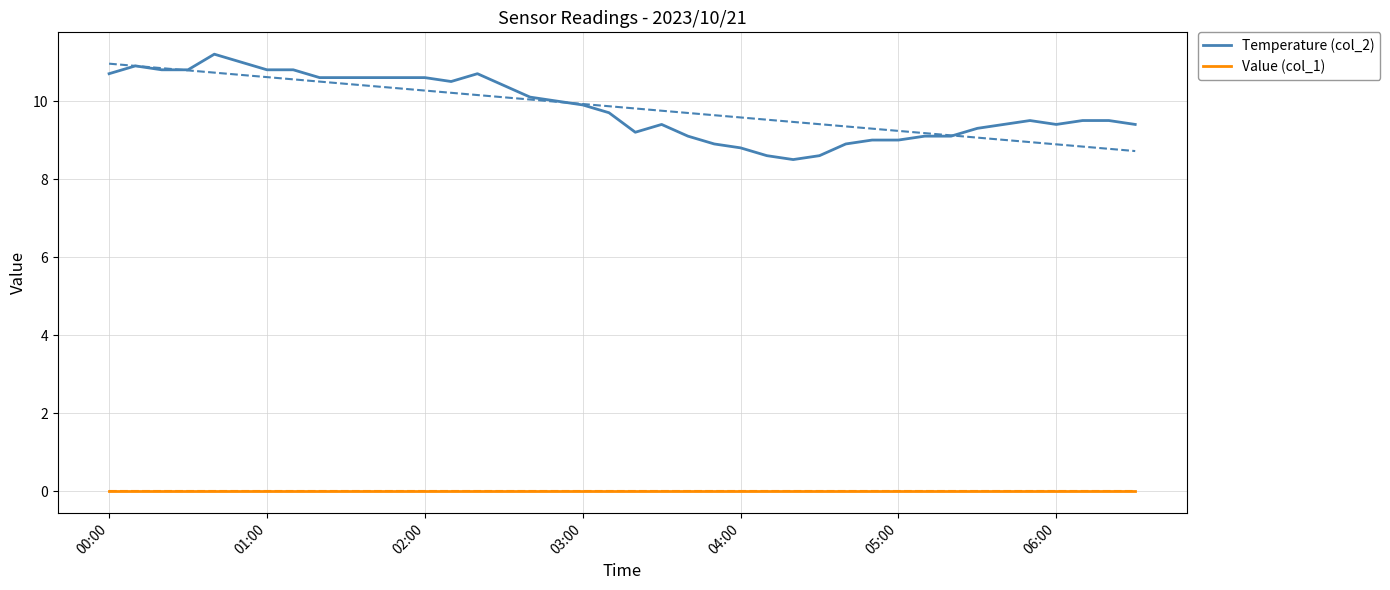

True or false: Temperature (col_2) and Value (col_1) intersect in this chart.

False